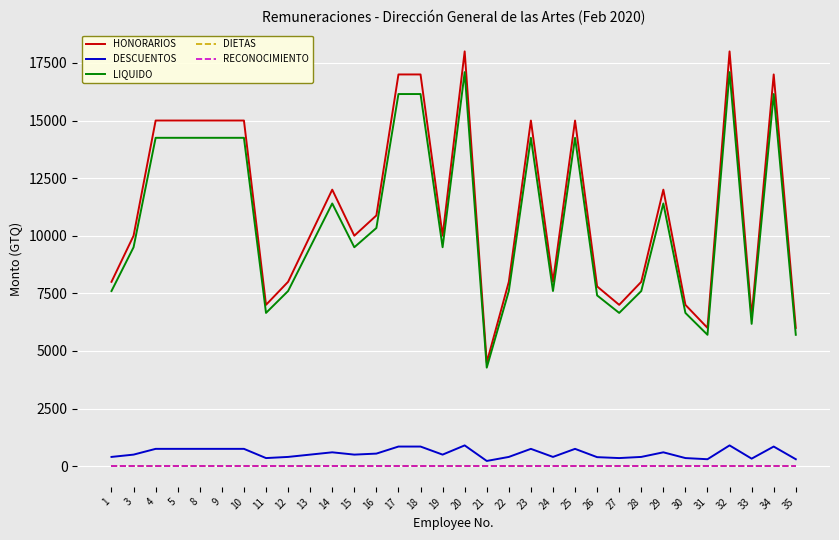

Reading left to right, transcribe all the data shown in this chart.

HONORARIOS: 8000	10000	15000	15000	15000	15000	15000	7000	8000	10000	12000	10000	10880	17000	17000	10000	18000	4500	8000	15000	8000	15000	7800	7000	8000	12000	7000	6000	18000	6500	17000	6000
DESCUENTOS: 400	500	750	750	750	750	750	350	400	500	600	500	544	850	850	500	900	225	400	750	400	750	390	350	400	600	350	300	900	325	850	300
LIQUIDO: 7600	9500	14250	14250	14250	14250	14250	6650	7600	9500	11400	9500	10336	16150	16150	9500	17100	4275	7600	14250	7600	14250	7410	6650	7600	11400	6650	5700	17100	6175	16150	5700
DIETAS: 0	0	0	0	0	0	0	0	0	0	0	0	0	0	0	0	0	0	0	0	0	0	0	0	0	0	0	0	0	0	0	0
RECONOCIMIENTO: 0	0	0	0	0	0	0	0	0	0	0	0	0	0	0	0	0	0	0	0	0	0	0	0	0	0	0	0	0	0	0	0